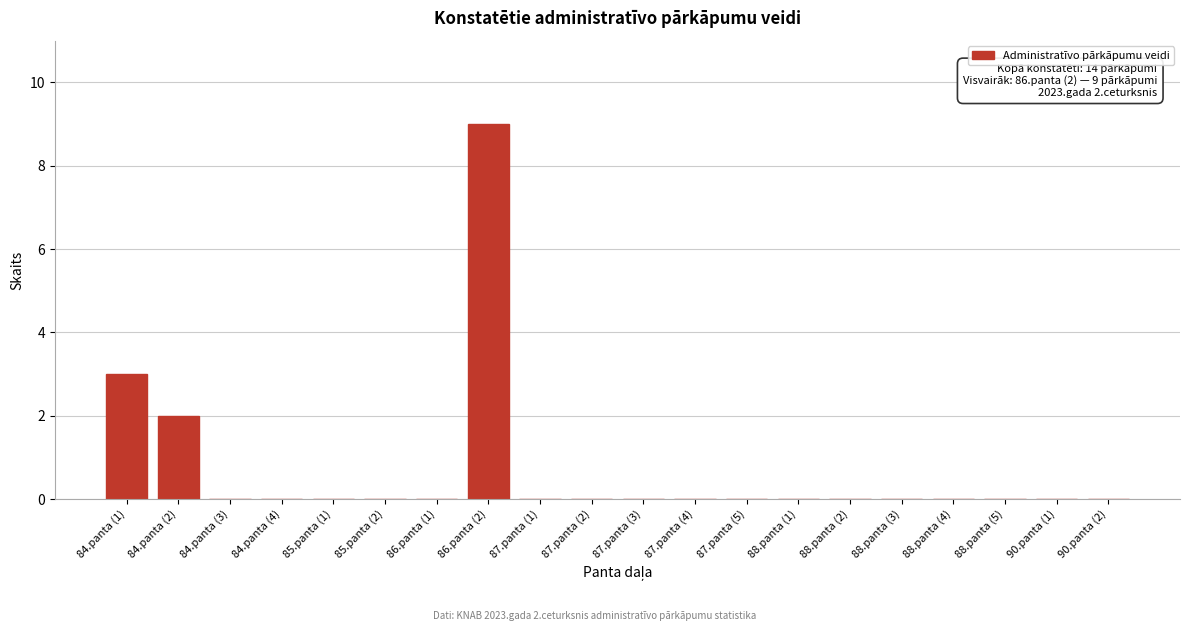

Reading left to right, transcribe all the data shown in this chart.

84.panta (1)=3	84.panta (2)=2	84.panta (3)=0	84.panta (4)=0	85.panta (1)=0	85.panta (2)=0	86.panta (1)=0	86.panta (2)=9	87.panta (1)=0	87.panta (2)=0	87.panta (3)=0	87.panta (4)=0	87.panta (5)=0	88.panta (1)=0	88.panta (2)=0	88.panta (3)=0	88.panta (4)=0	88.panta (5)=0	90.panta (1)=0	90.panta (2)=0